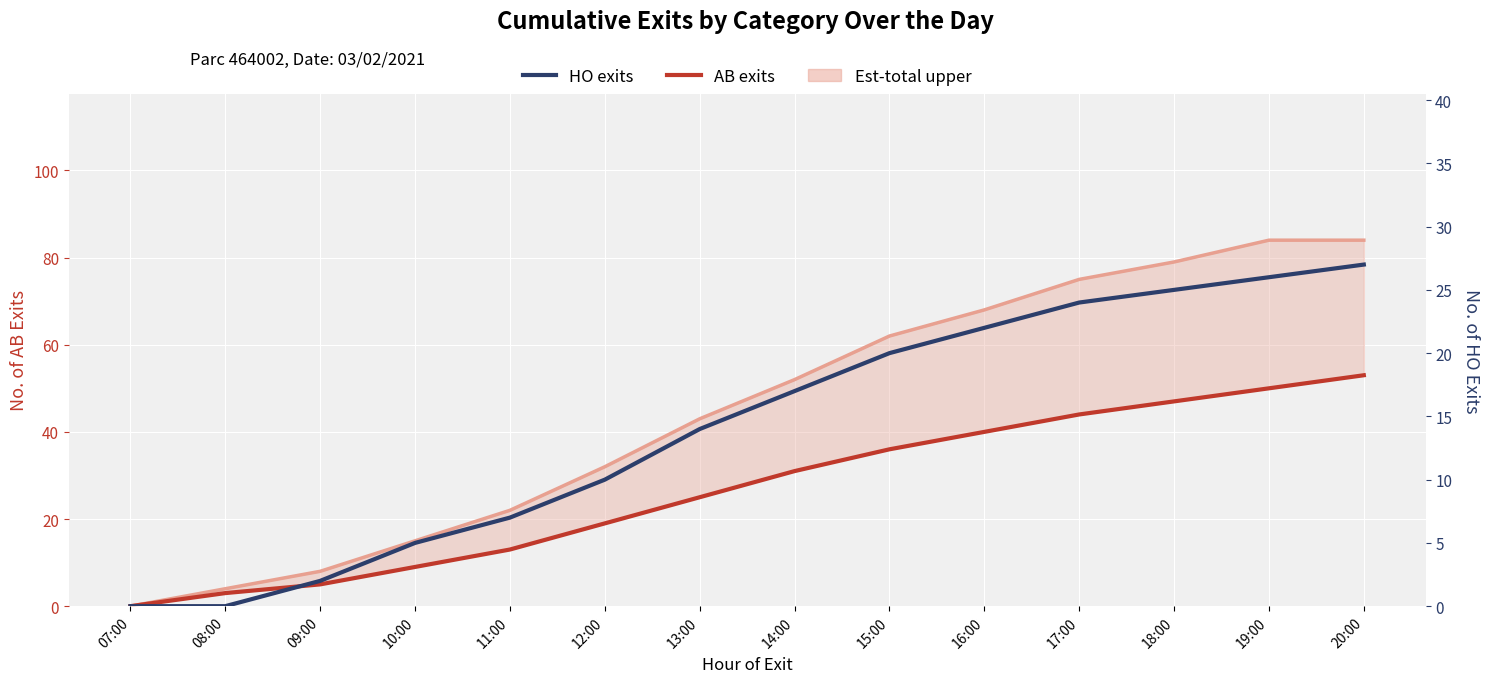

Reading left to right, list all the values displayed in this chart.

AB exits: 0	3	5	9	13	19	25	31	36	40	44	47	50	53
HO exits: 0	0	2	5	7	10	14	17	20	22	24	25	26	27